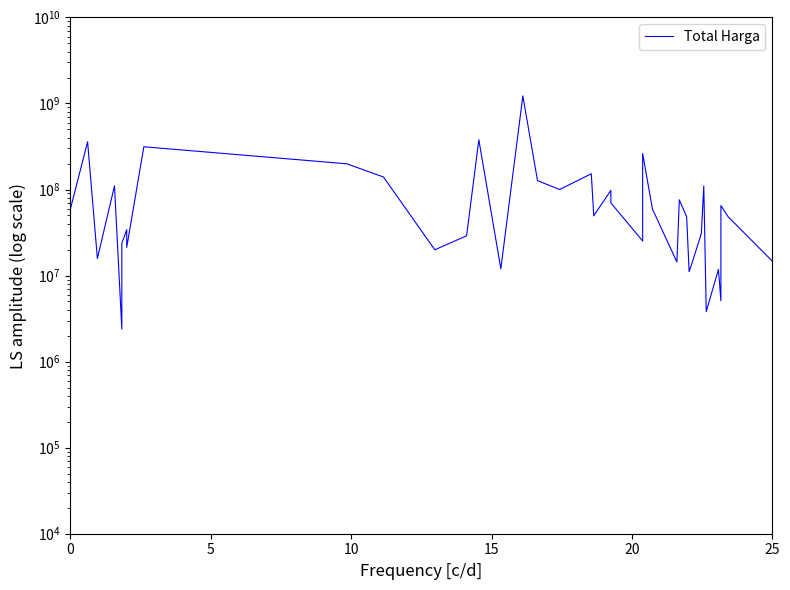

What is the greatest value displayed?

1224682000